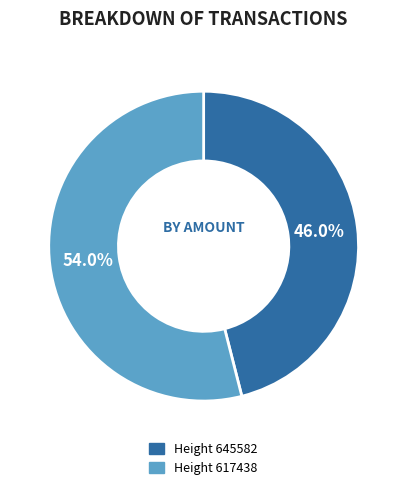

Does any single category account for the majority?

Yes